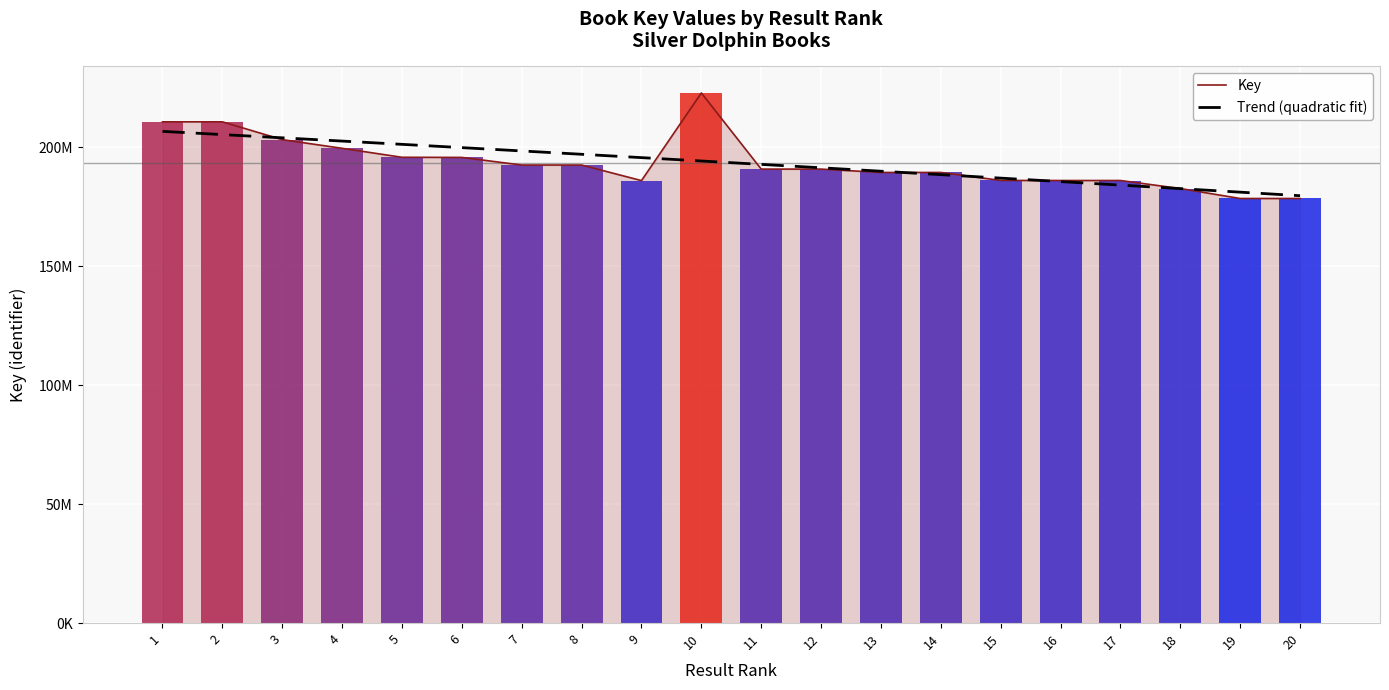

What is the total value across all series at 19?

359535877.7